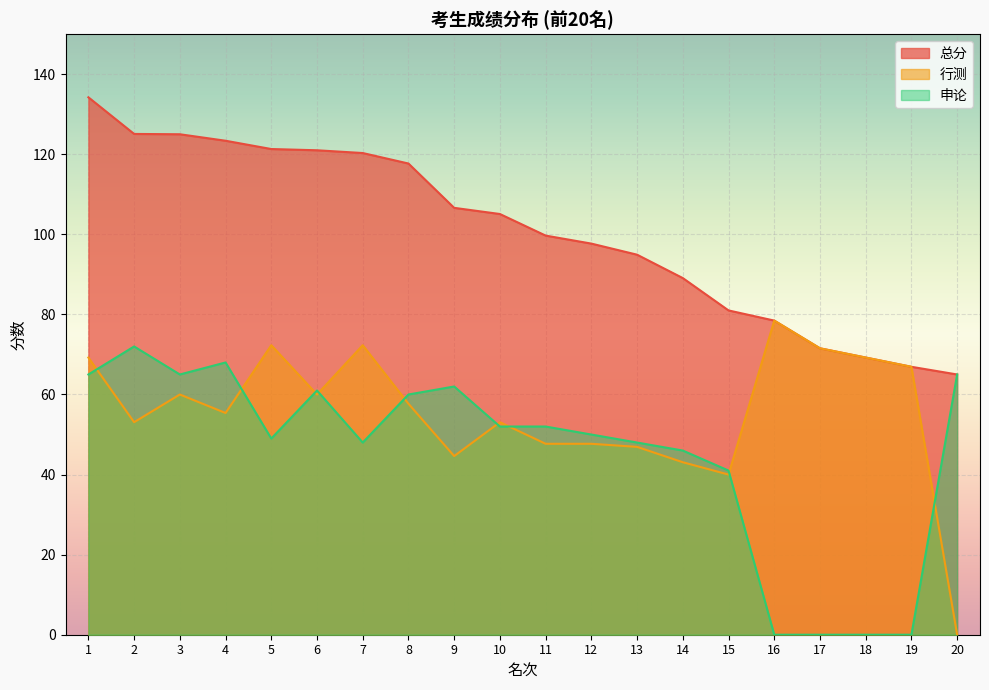

How many lines are shown in the chart?

3